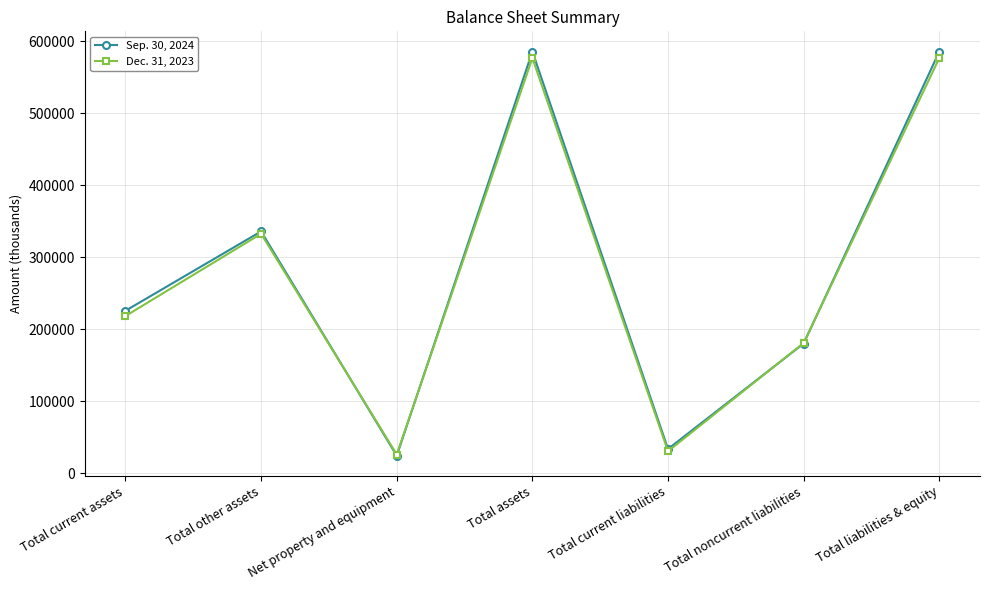

True or false: Sep. 30, 2024 has a value of 335812 at Total other assets.

True